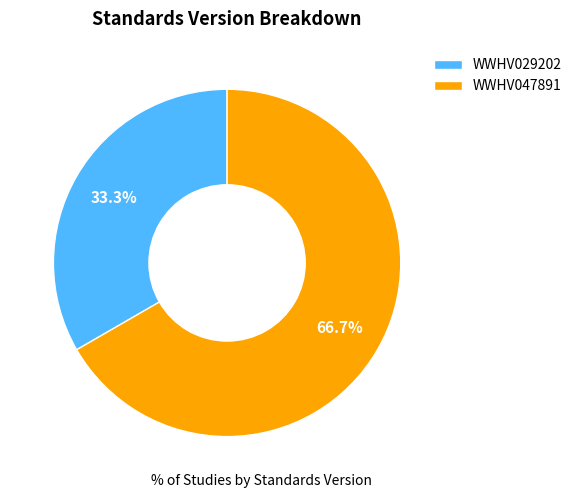

How many segments does this pie chart have?

2